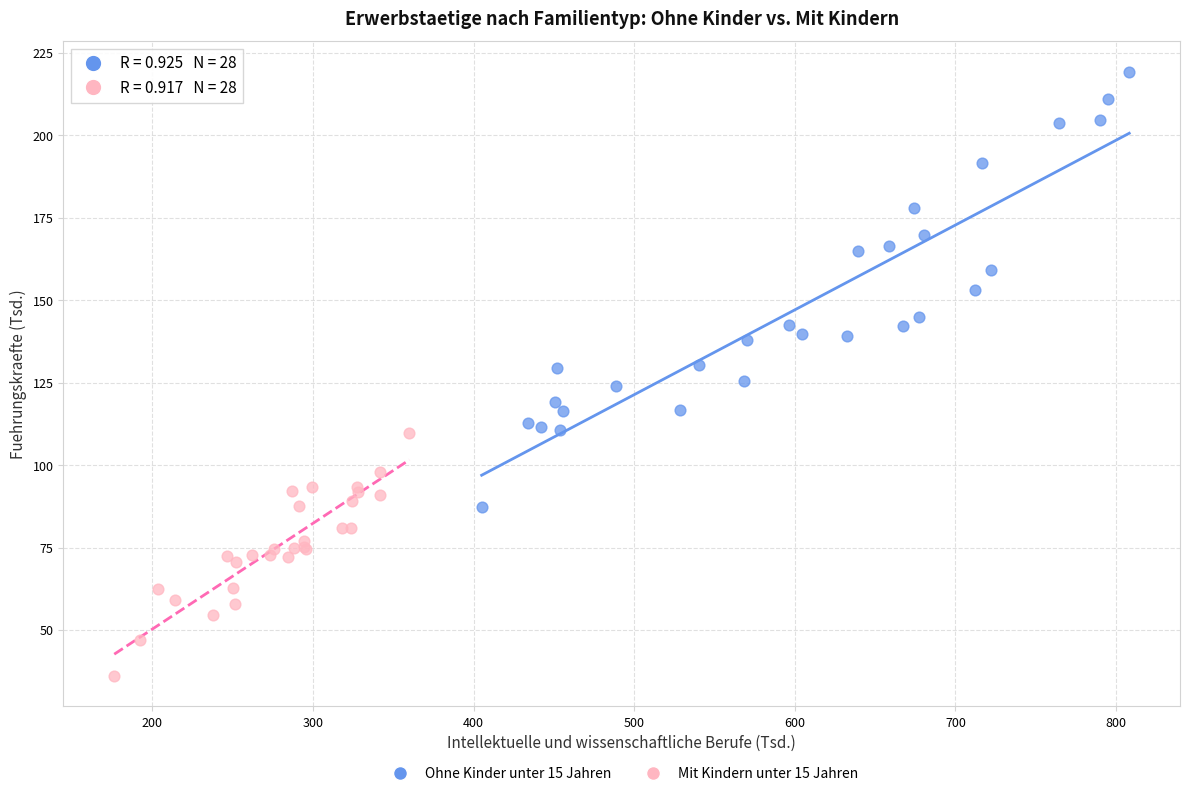

Which series contains the highest Y value?

Ohne Kinder unter 15 Jahren